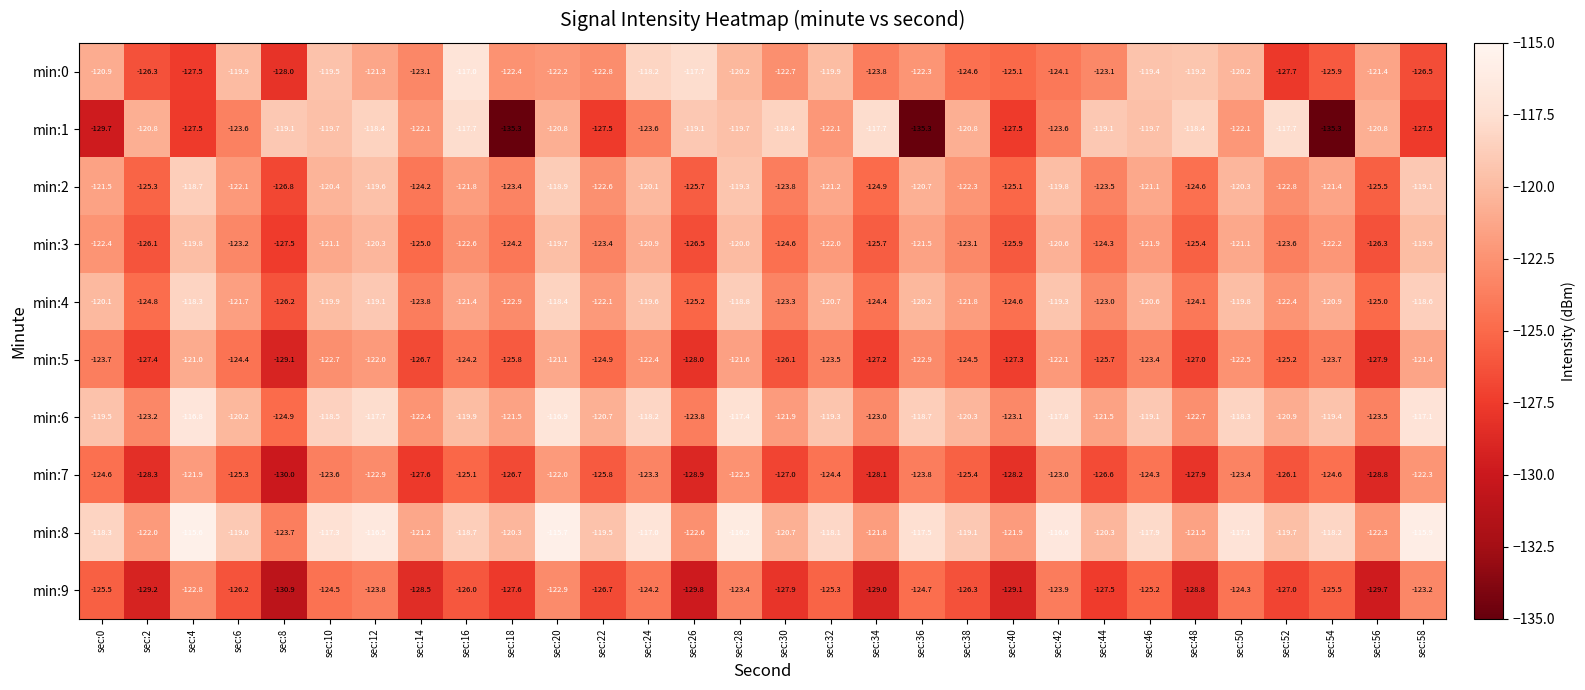

What is the lowest value of the min:0 series?

-128.0